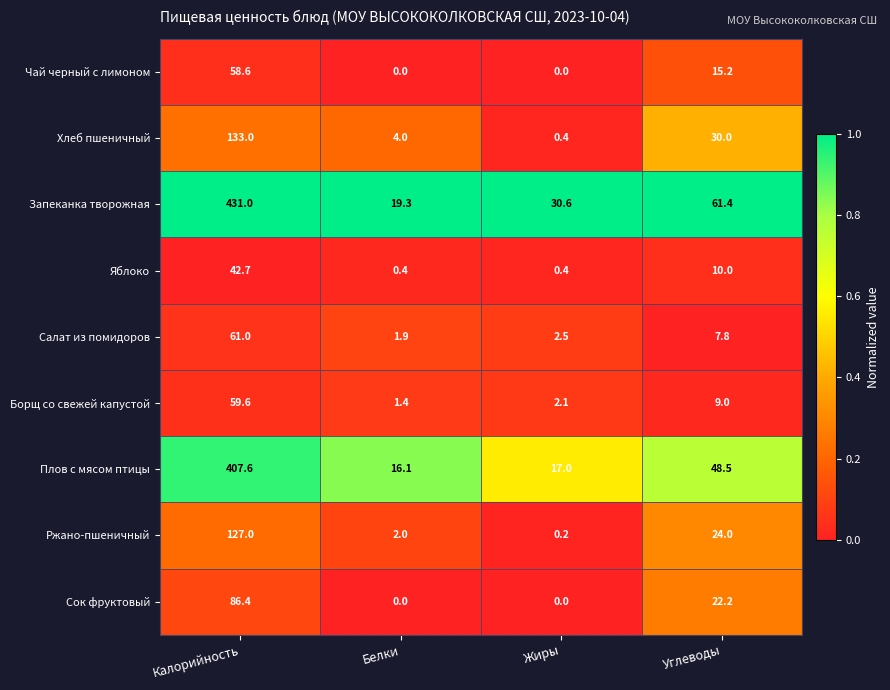

What is the spread (max minus min) of values at Белки?

19.3